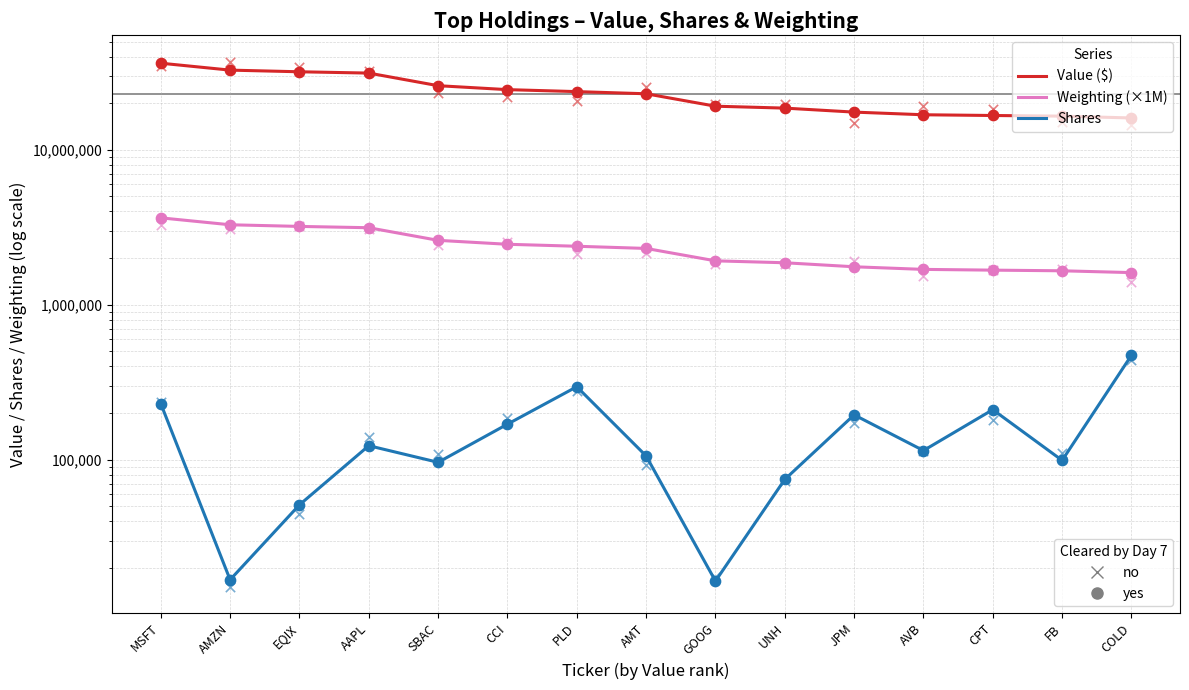

Which series has the largest total across all categories?

Value ($)